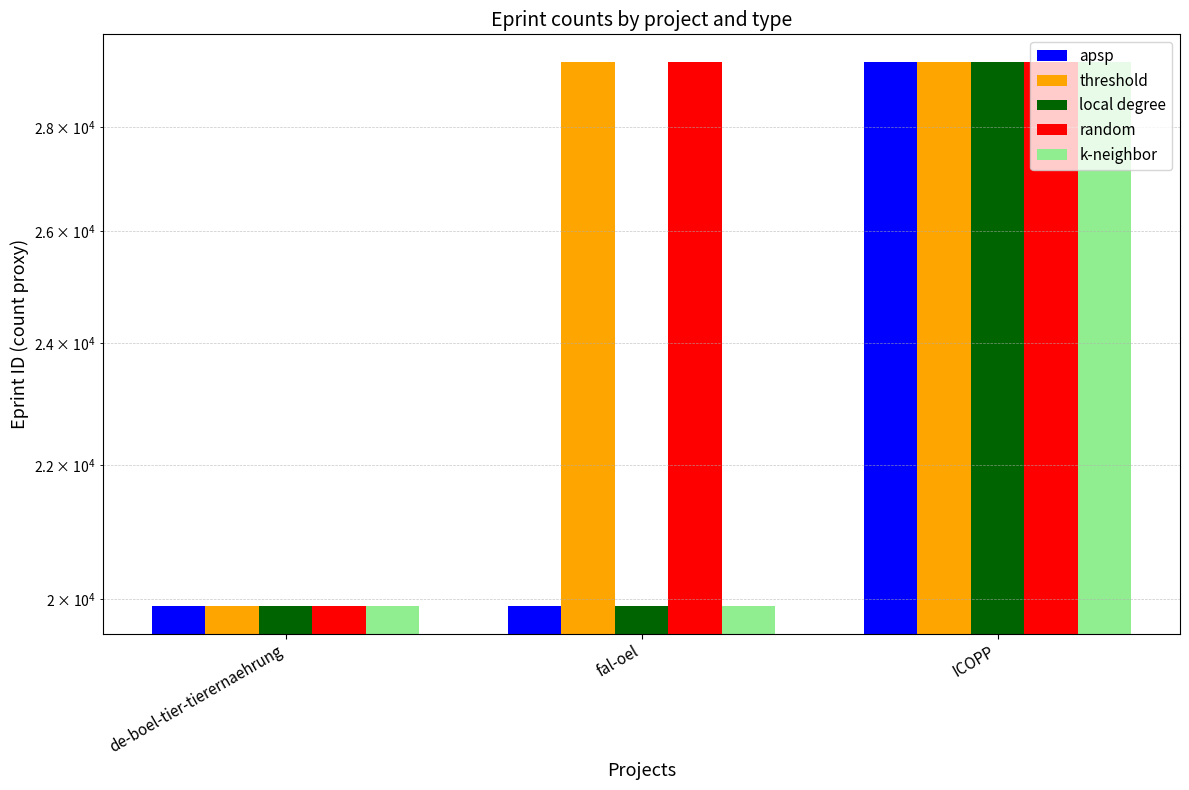

Does the chart contain stacked bars?

No